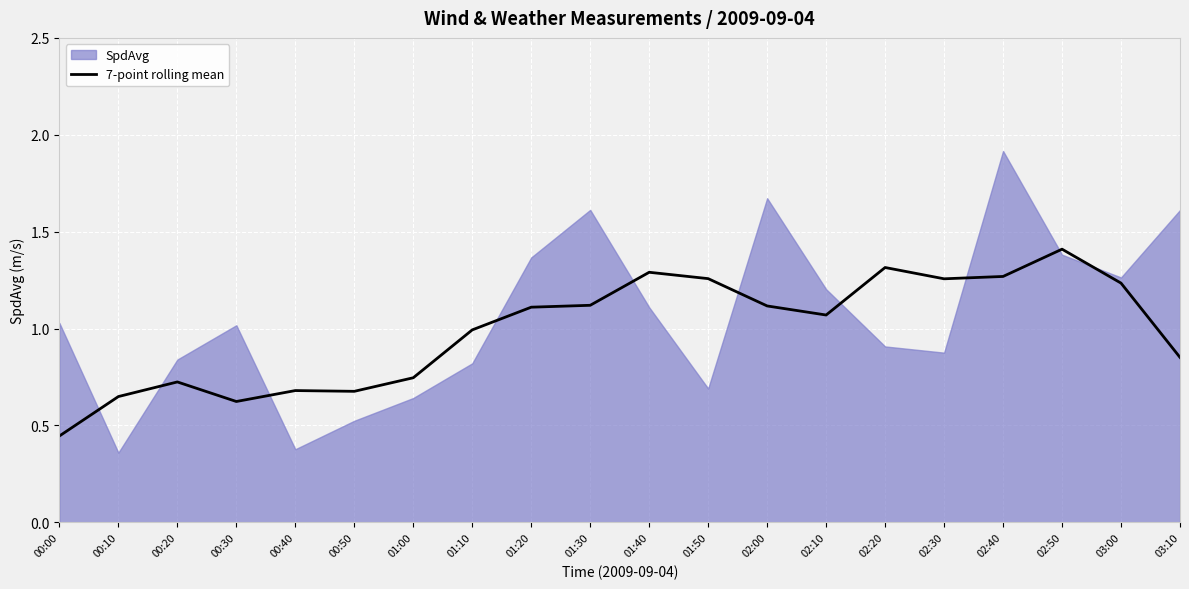

True or false: 7-point rolling mean has a value of 0.5 at 02:00.

False